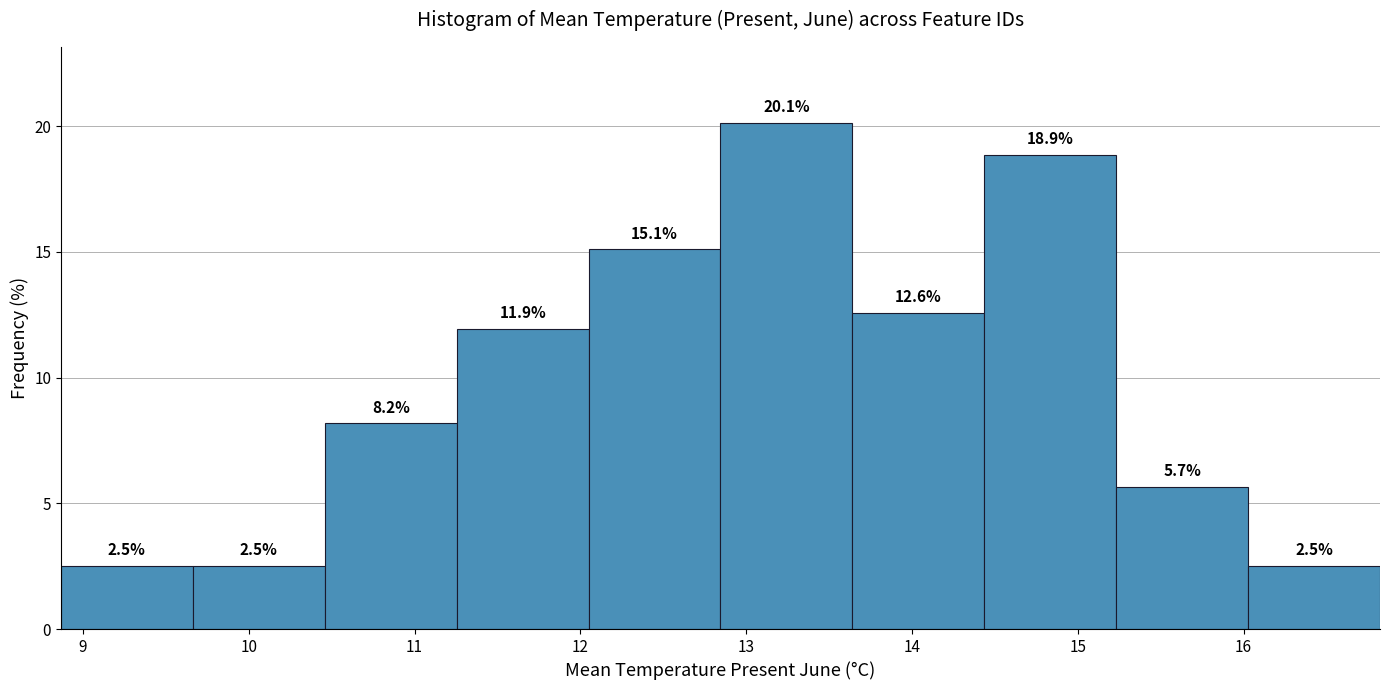

Reading left to right, list every bar in this chart as the range it spans on the x-axis followed by its height. The bar edges are not printed on the chart, so give them approximately, as read against the axis.

8.9 to 9.7: 2.5
9.7 to 10.5: 2.5
10.5 to 11.3: 8.2
11.3 to 12.0: 11.9
12.0 to 12.8: 15.1
12.8 to 13.6: 20.1
13.6 to 14.4: 12.6
14.4 to 15.2: 18.9
15.2 to 16.0: 5.7
16.0 to 16.8: 2.5